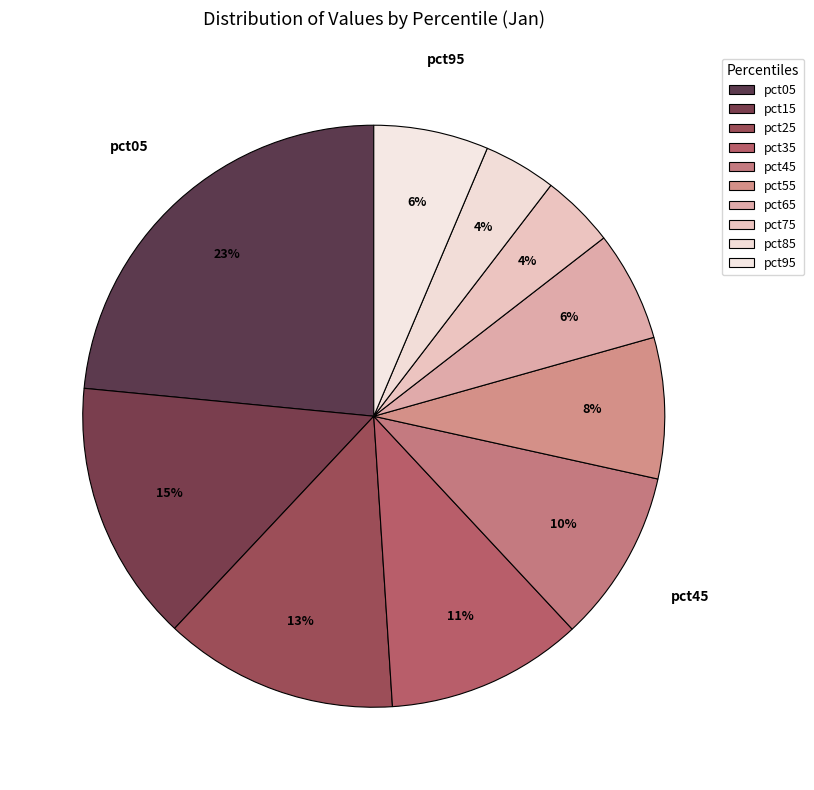

How many segments does this pie chart have?

10